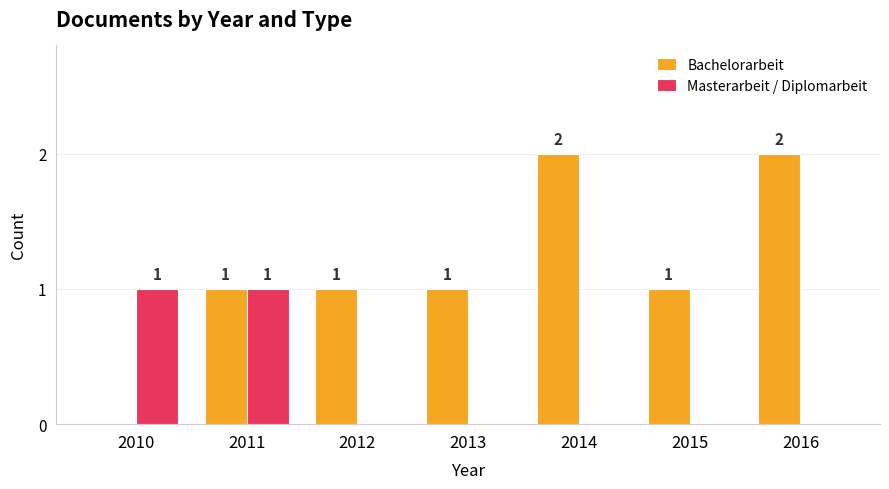

Between 2011 and 2015, which series saw the biggest shift?

Masterarbeit / Diplomarbeit